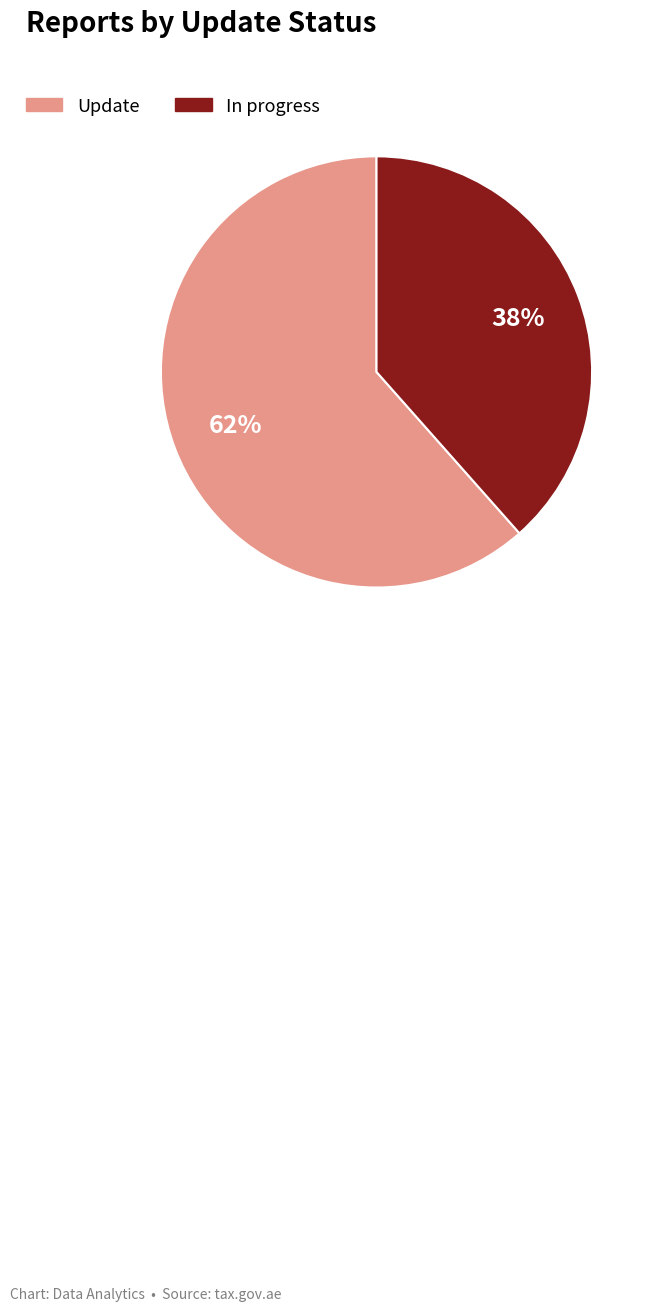

Count the number of slices in the pie.

2